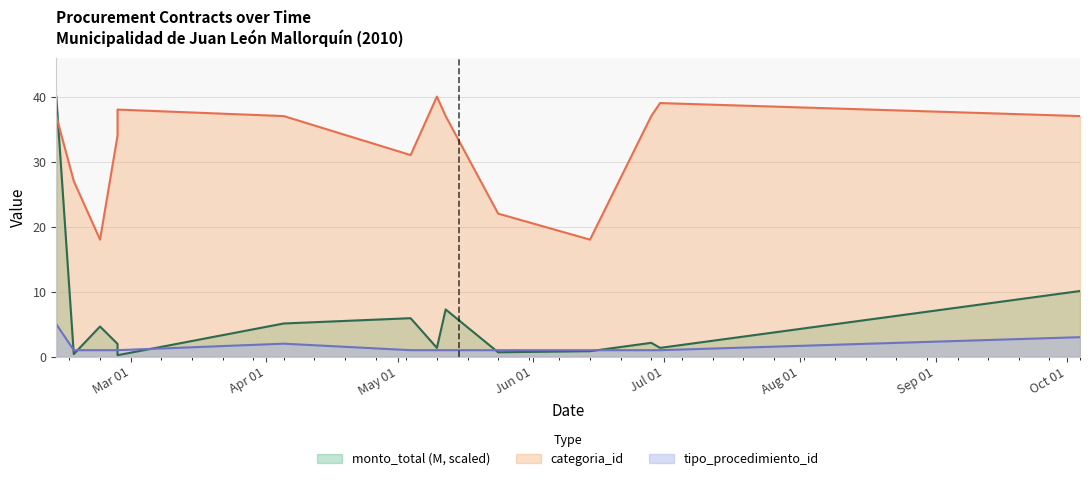

List the series in order of their peak value, highest first.

monto_total (M), categoria_id, tipo_procedimiento_id